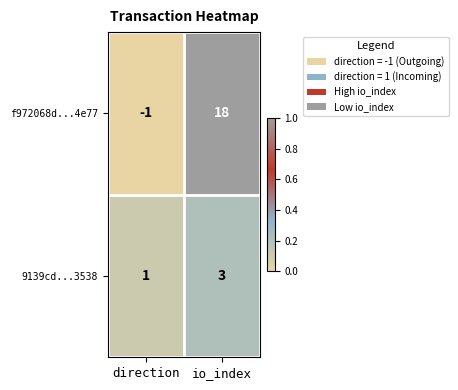

What is the maximum value for 9139cd...3538?

3